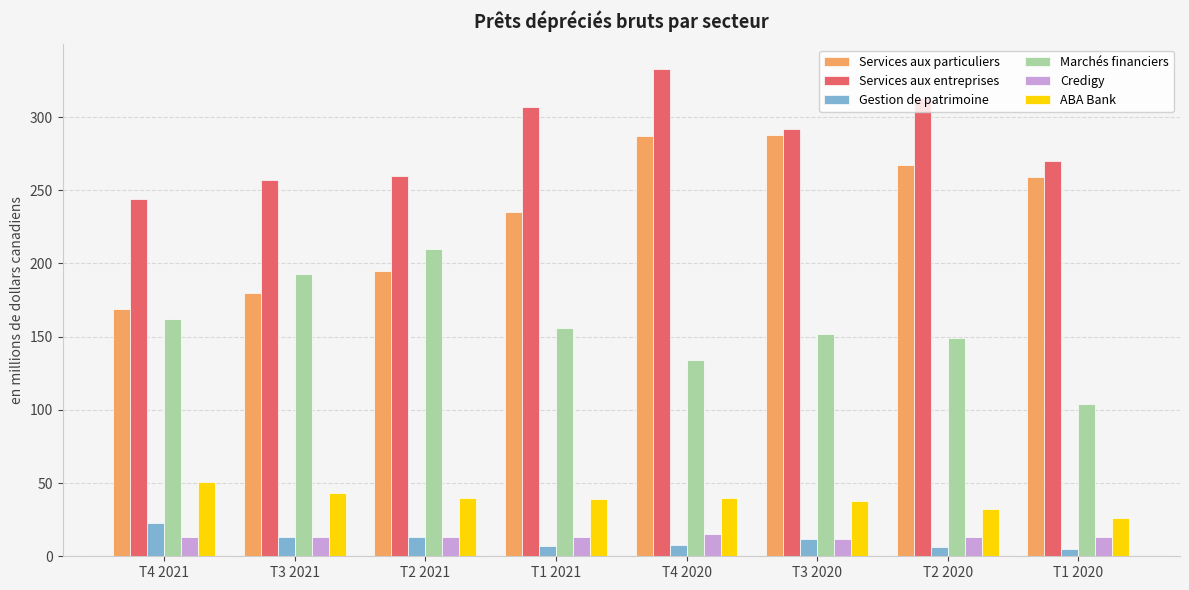

Is the value of Services aux entreprises at T4 2020 greater than the value of ABA Bank at T1 2021?

Yes